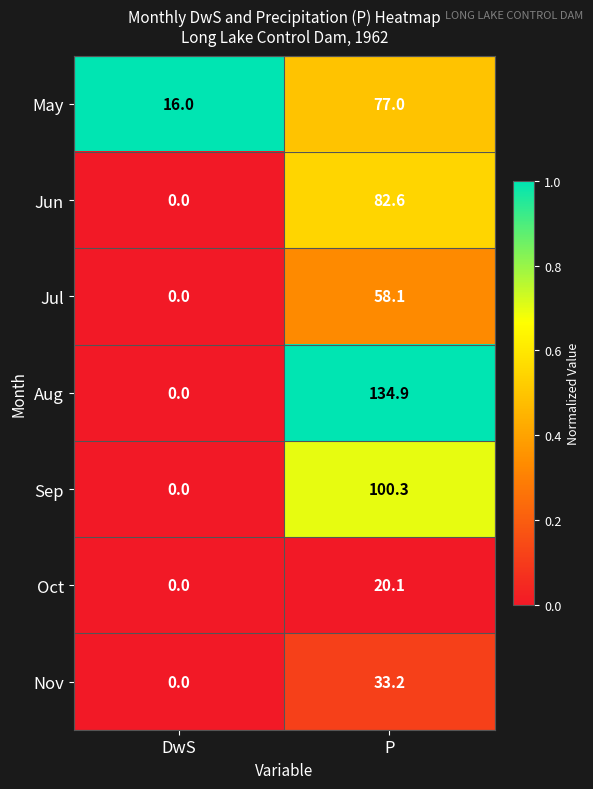

Which series has the widest spread of values?

Aug